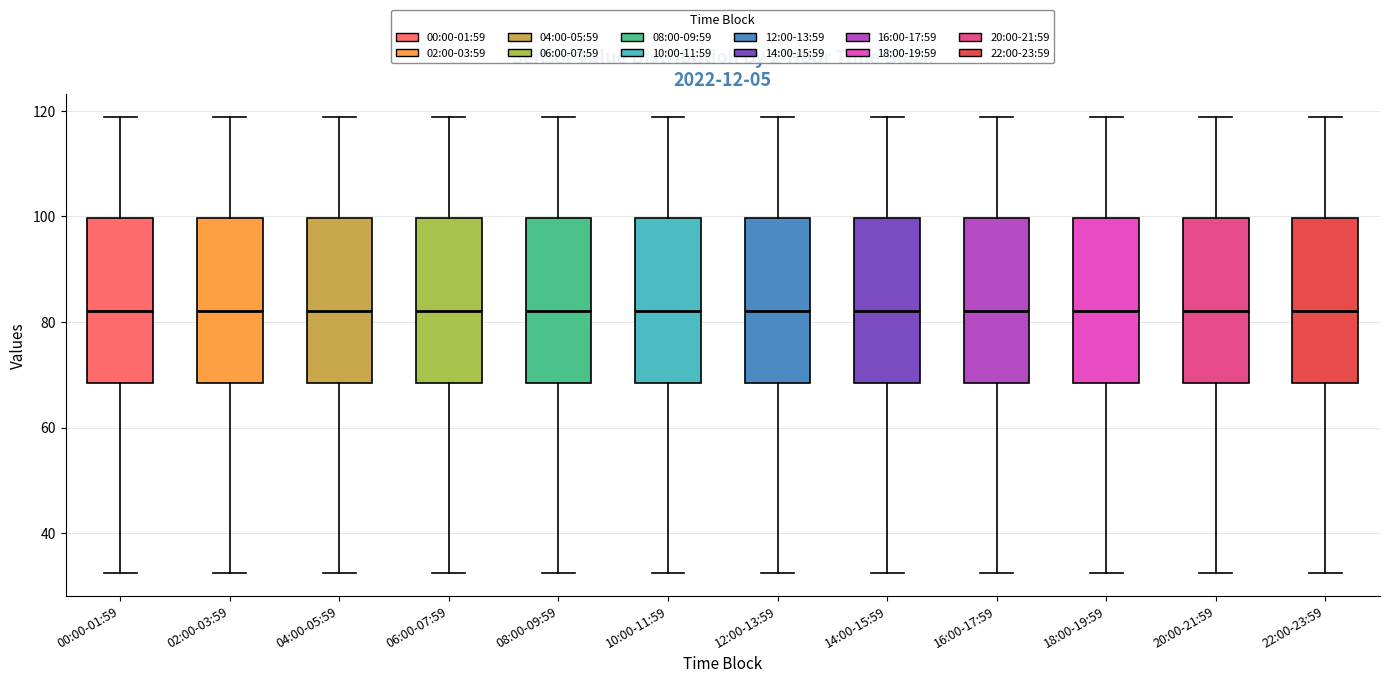

Reading left to right, read every box against the y-axis: the position of its median line, the range the box covers, and the ends of its whiskers. The values are not printed on the chart, so give them approximately, as read against the axis.

00:00-01:59: median 82, box 68 to 100, whiskers 32 to 118
02:00-03:59: median 82, box 68 to 100, whiskers 32 to 118
04:00-05:59: median 82, box 68 to 100, whiskers 32 to 118
06:00-07:59: median 82, box 68 to 100, whiskers 32 to 118
08:00-09:59: median 82, box 68 to 100, whiskers 32 to 118
10:00-11:59: median 82, box 68 to 100, whiskers 32 to 118
12:00-13:59: median 82, box 68 to 100, whiskers 32 to 118
14:00-15:59: median 82, box 68 to 100, whiskers 32 to 118
16:00-17:59: median 82, box 68 to 100, whiskers 32 to 118
18:00-19:59: median 82, box 68 to 100, whiskers 32 to 118
20:00-21:59: median 82, box 68 to 100, whiskers 32 to 118
22:00-23:59: median 82, box 68 to 100, whiskers 32 to 118